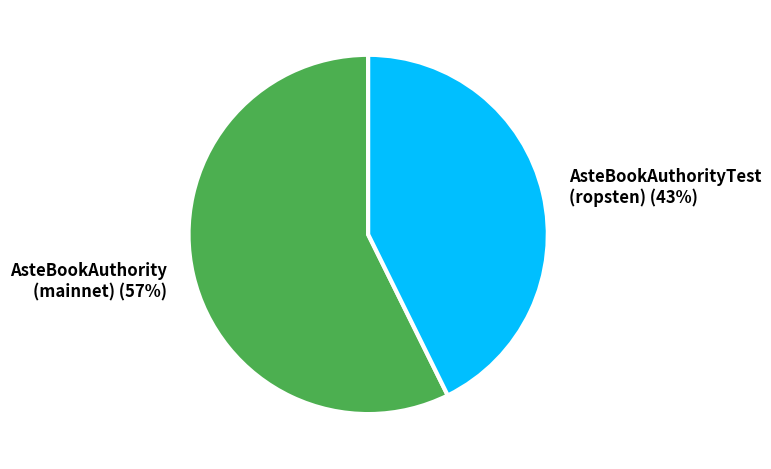

Which category accounts for the majority?

AsteBookAuthority (mainnet)